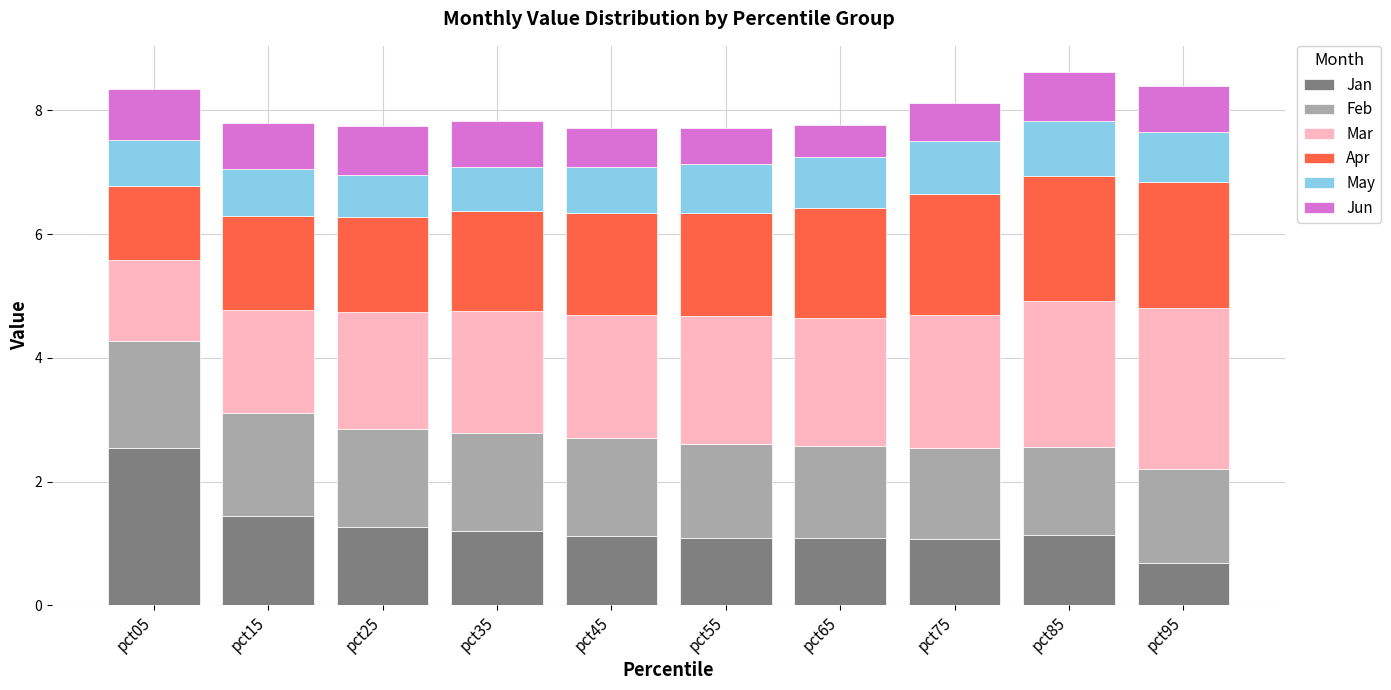

How many bars are there in total?

10